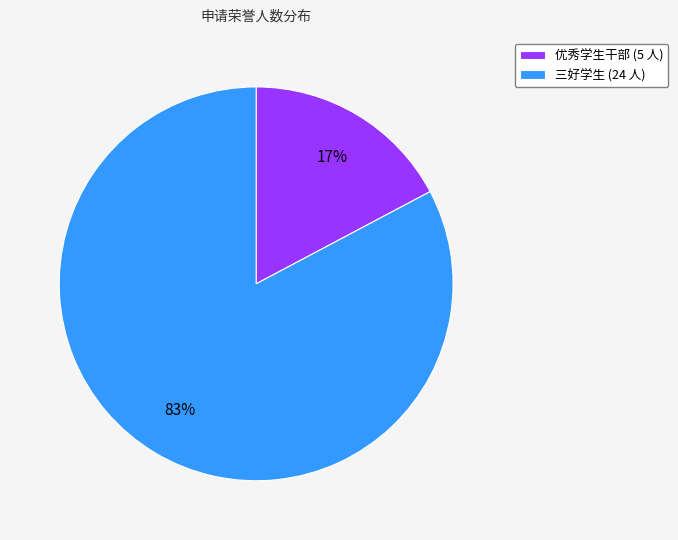

Which category has the smallest portion of the pie?

优秀学生干部